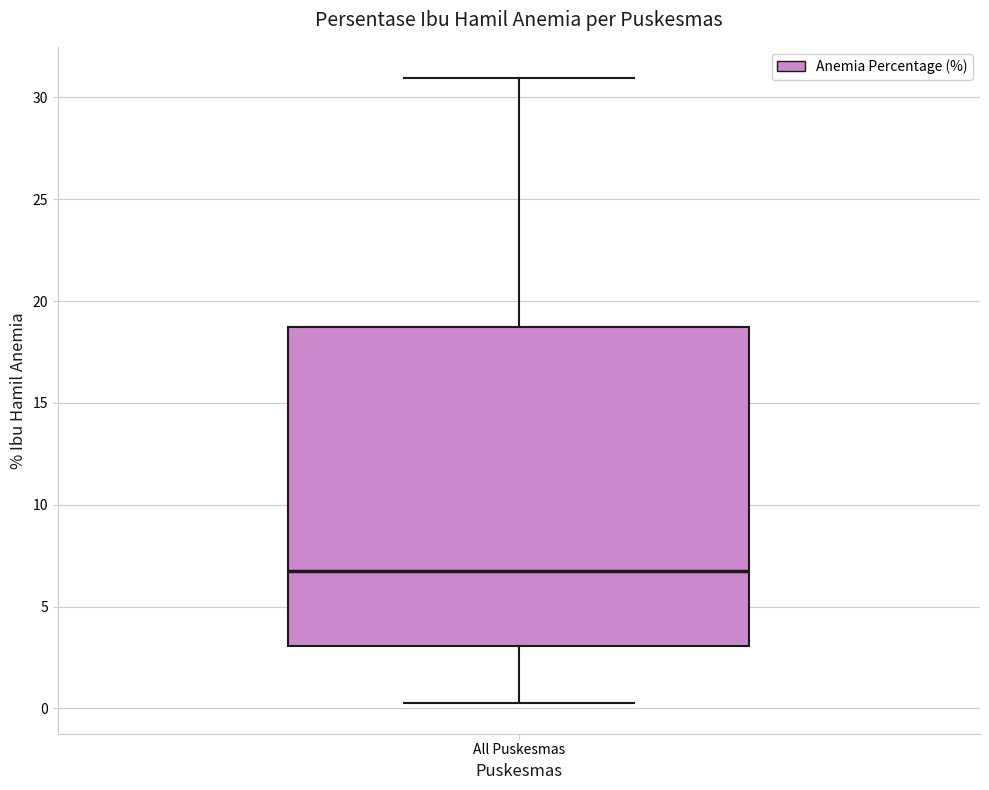

Where is the upper edge of the box for All Puskesmas on the y-axis? The values are not printed on the chart, so give them approximately, as read against the axis.

18.5